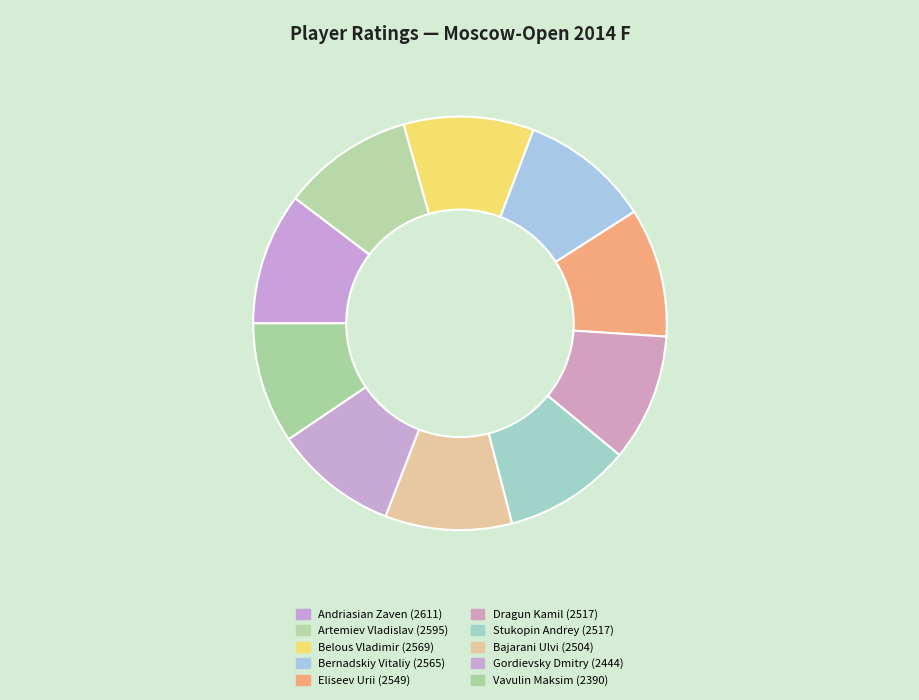

What percentage do Bajarani Ulvi and Andriasian Zaven together represent?

20.2%